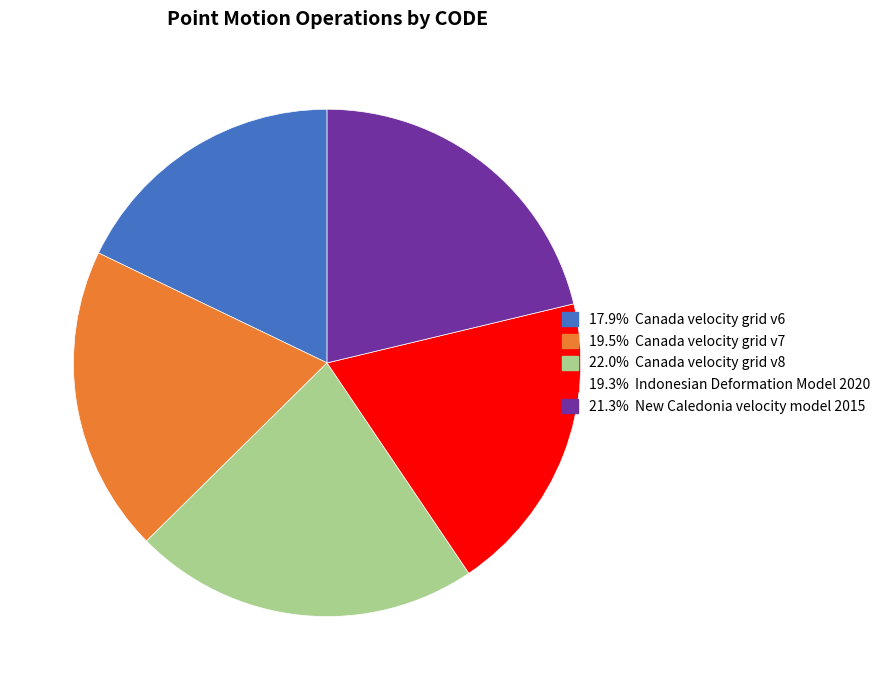

Is there any slice that represents more than half of the pie?

No